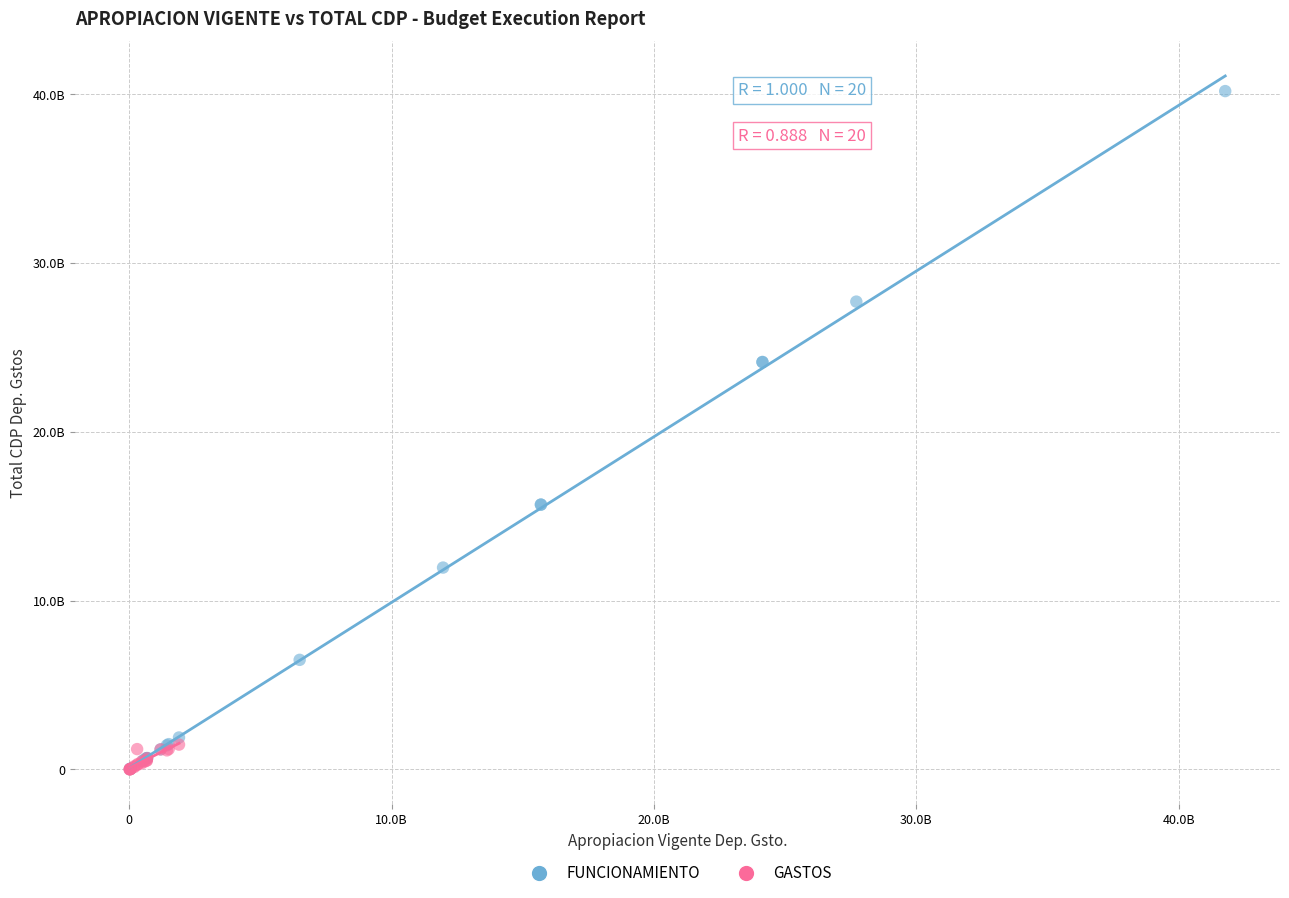

Which series has the widest spread of Y values?

FUNCIONAMIENTO